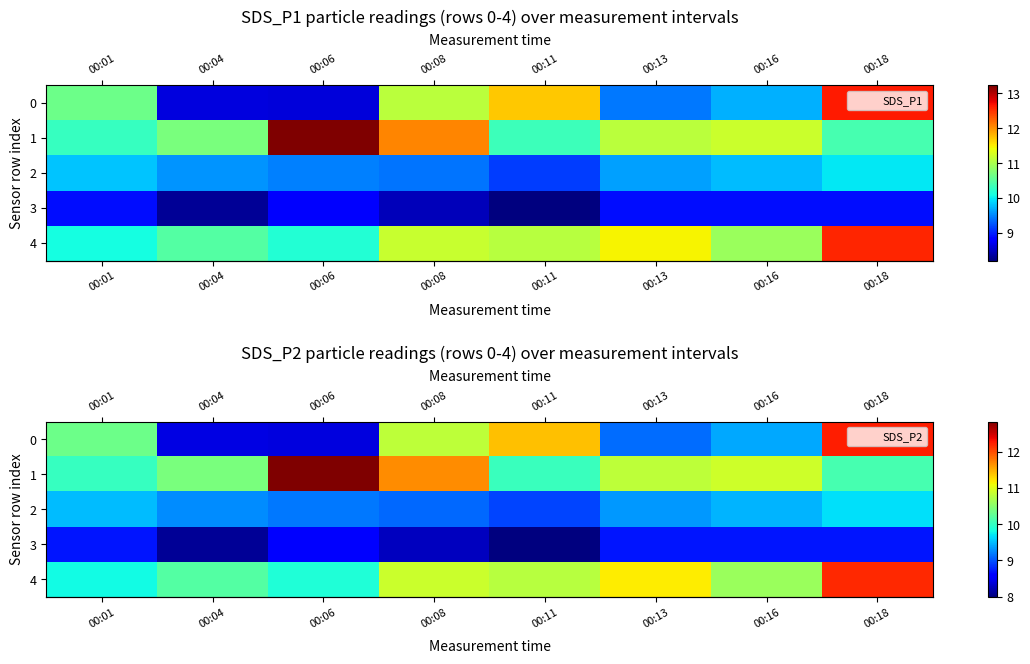

Rank the series by their maximum value, from highest to lowest.

row_1, row_0, row_4, row_2, row_3